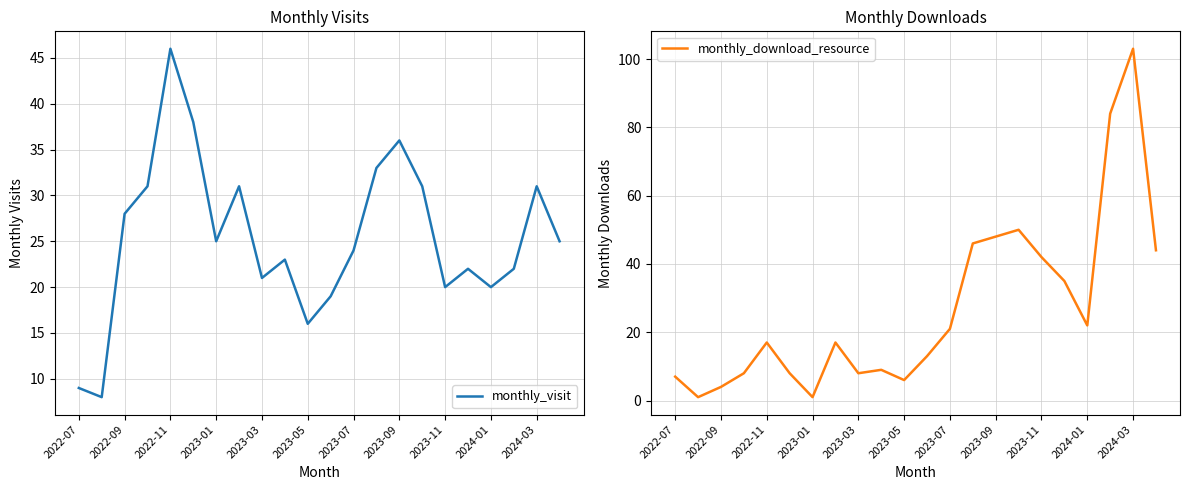

Does the chart display data point markers on the line(s)?

No